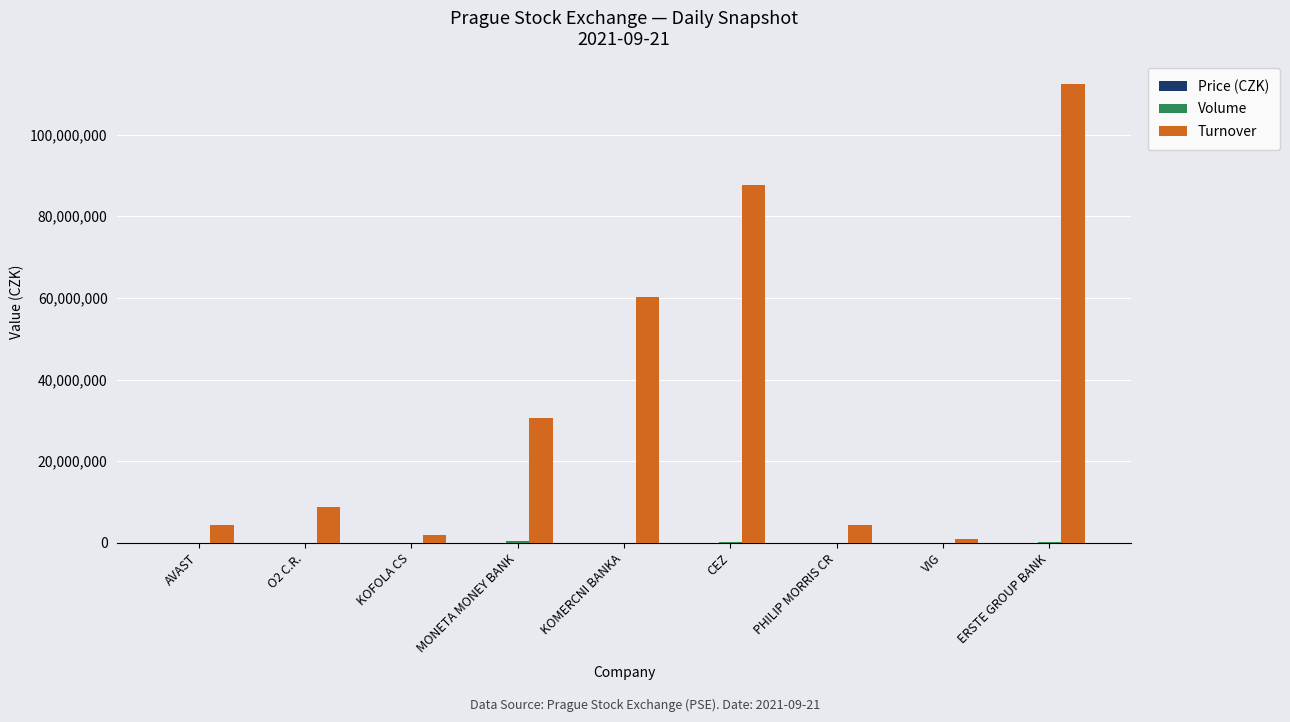

Between AVAST and ERSTE GROUP BANK, which series saw the biggest shift?

Turnover